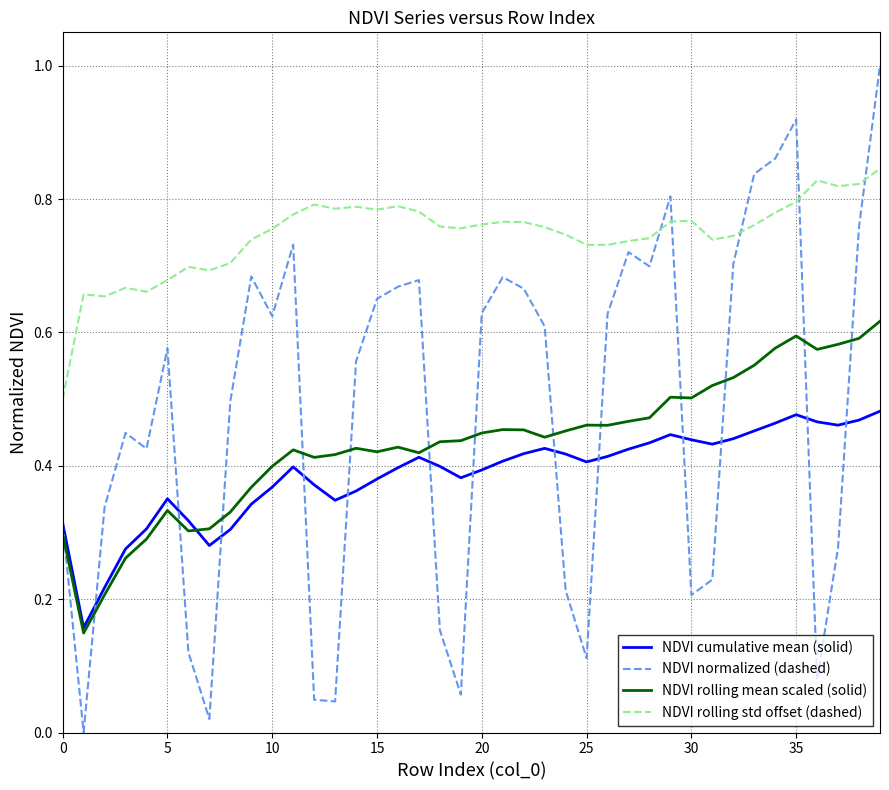

What is the greatest value displayed?

1.0